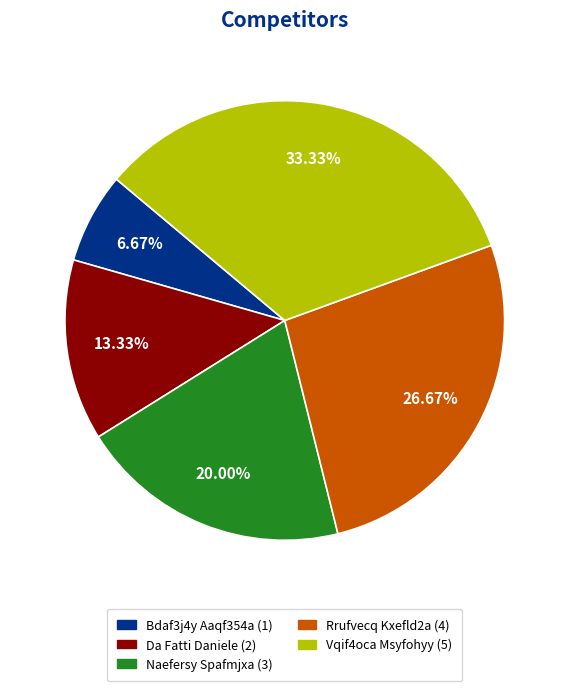

Rank the categories by value from lowest to highest.

Bdaf3j4y Aaqf354a, Da Fatti Daniele, Naefersy Spafmjxa, Rrufvecq Kxefld2a, Vqif4oca Msyfohyy